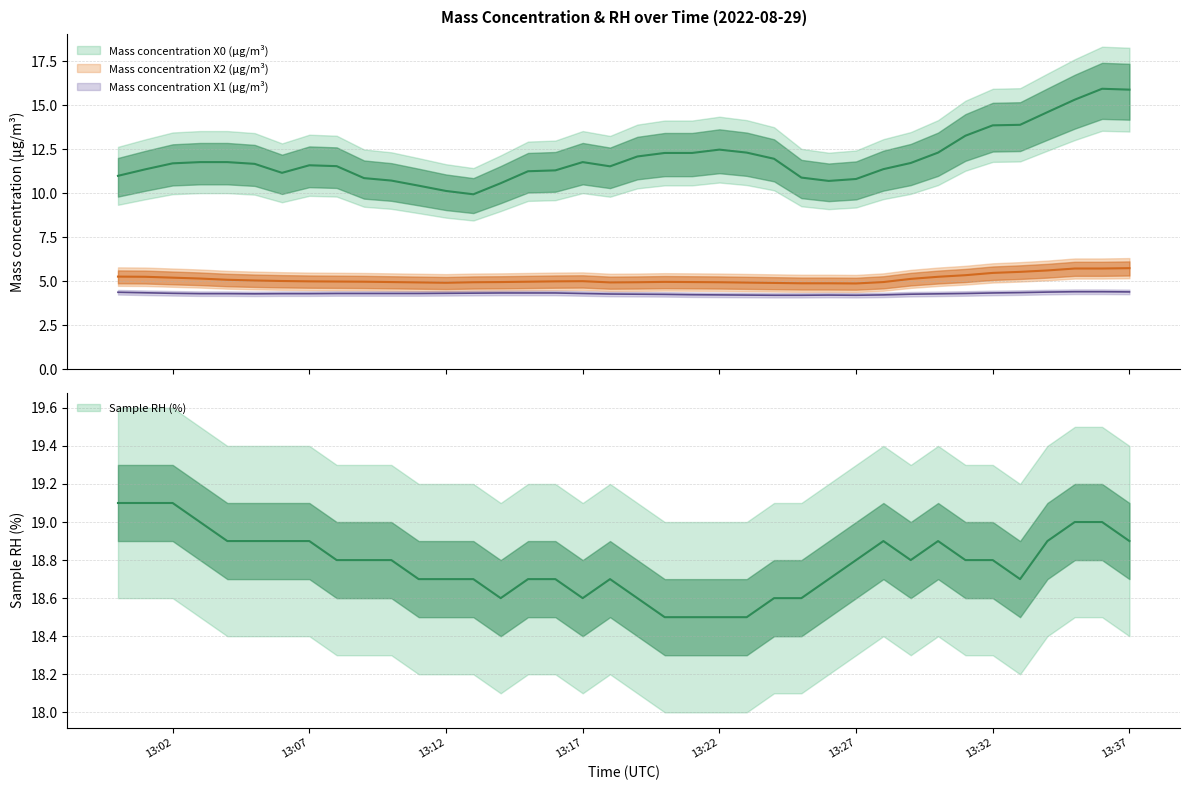

What is the difference between the maximum and second lowest values in the Mass concentration X1 (μg/m³) series?

0.2